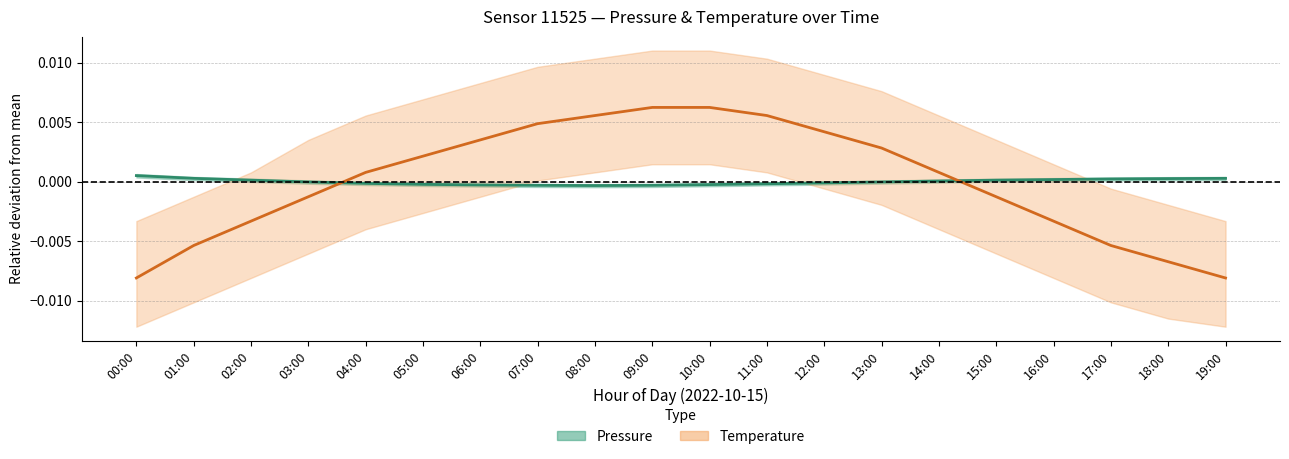

Rank the series at 14:00 from highest to lowest value.

Temperature, Pressure